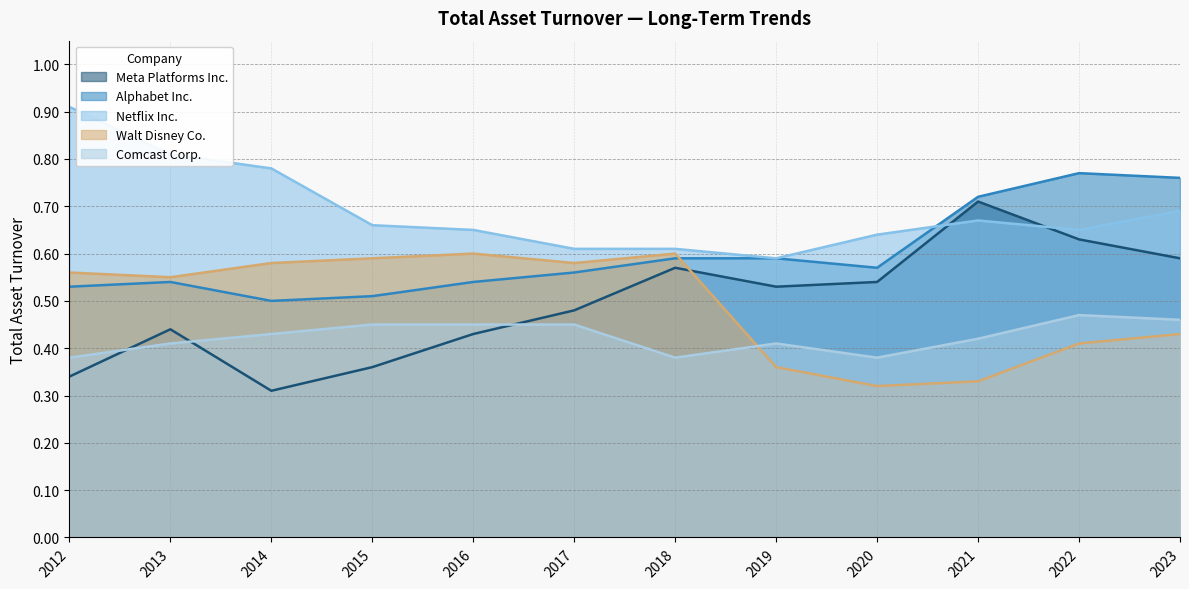

After their last crossing, which series has the higher values: Alphabet Inc. or Netflix Inc.?

Alphabet Inc.